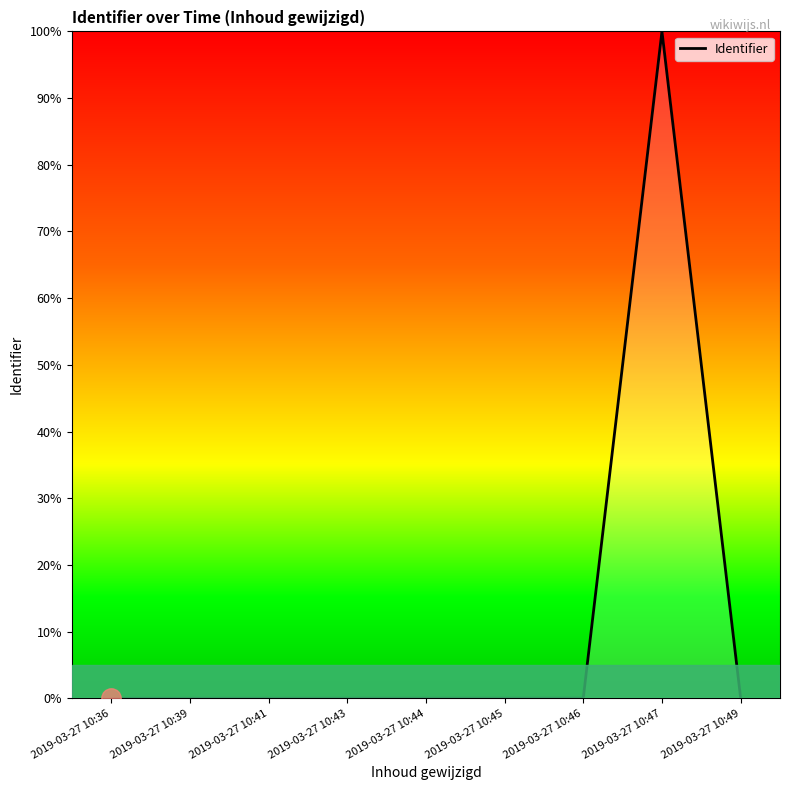

What is the maximum value shown in the chart?

100.0